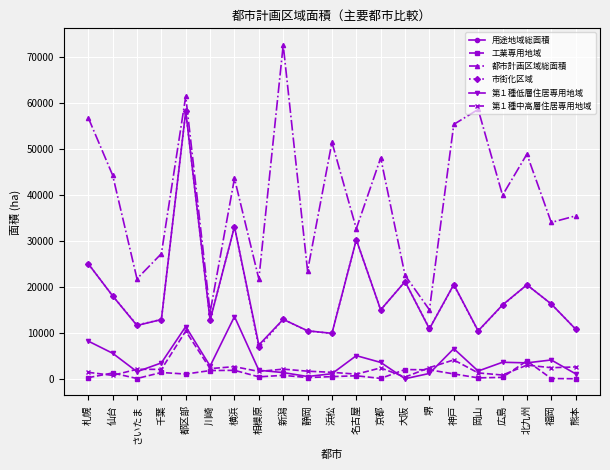

True or false: 市街化区域 has a value of 5772.9 at 新潟.

False